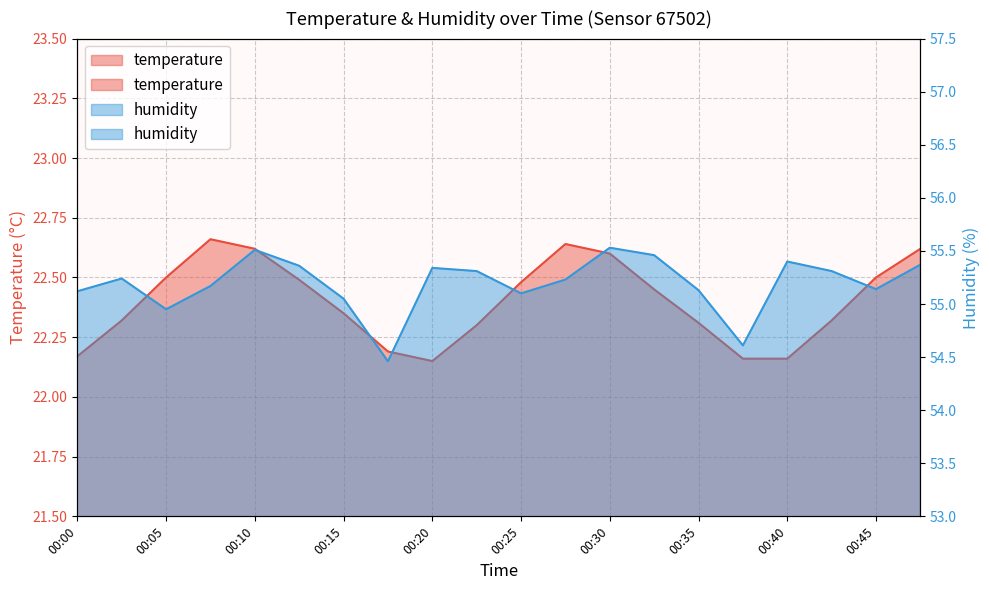

Which series has the widest spread of values?

humidity